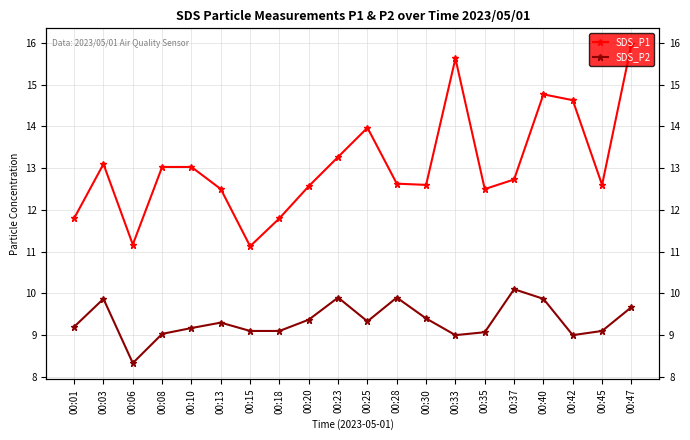

List the series in order of their peak value, lowest first.

SDS_P2, SDS_P1